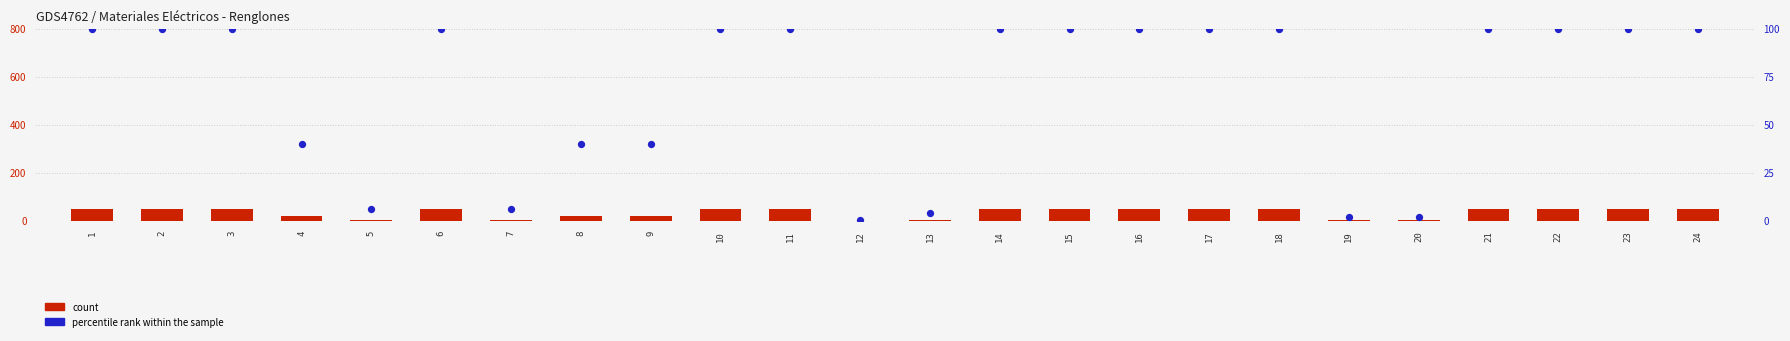

What are all the series names shown in the legend?

count, percentile rank within the sample